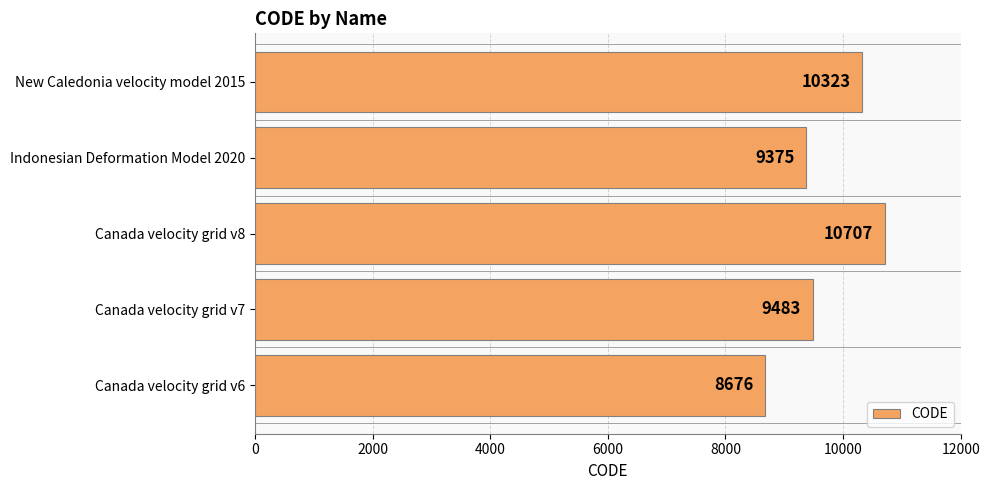

How many distinct data groups are displayed?

1